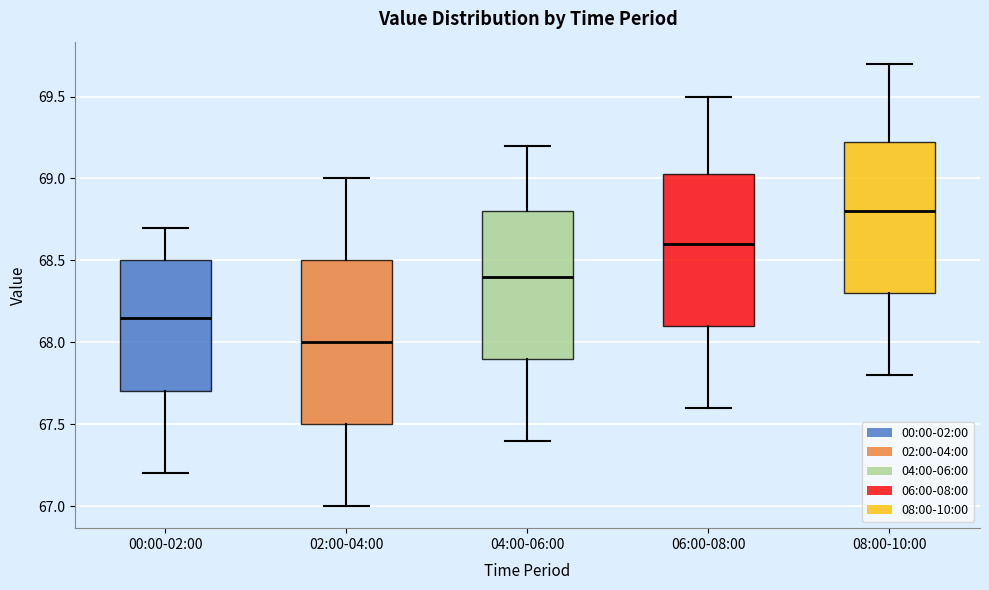

Reading left to right, transcribe this box plot: for each box, give where its median line is, the range the box spans, and where its two whiskers end, as read against the y-axis. The values are not printed on the chart, so give them approximately, as read against the axis.

00:00-02:00: median 68.15, box 67.70 to 68.50, whiskers 67.20 to 68.70
02:00-04:00: median 68.00, box 67.50 to 68.50, whiskers 67.00 to 69.00
04:00-06:00: median 68.40, box 67.90 to 68.80, whiskers 67.40 to 69.20
06:00-08:00: median 68.60, box 68.10 to 69.05, whiskers 67.60 to 69.50
08:00-10:00: median 68.80, box 68.30 to 69.25, whiskers 67.80 to 69.70